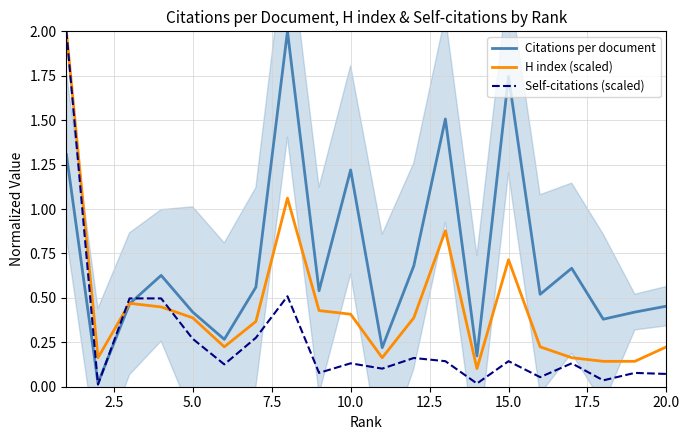

Rank the series by their average value, from lowest to highest.

Self-citations (scaled), H index (scaled), Citations per document